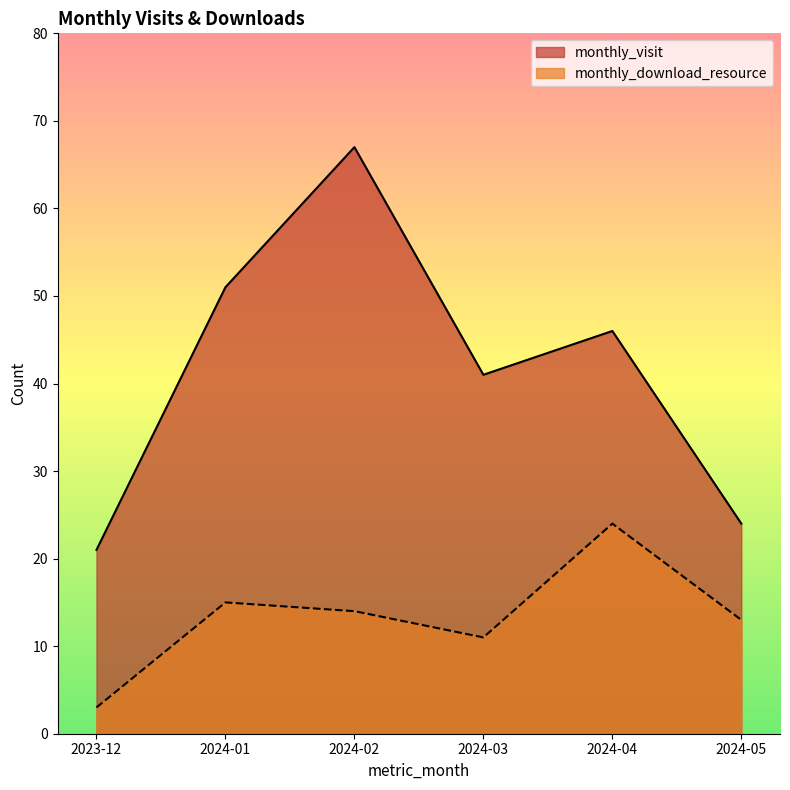

What is the smallest value displayed?

3